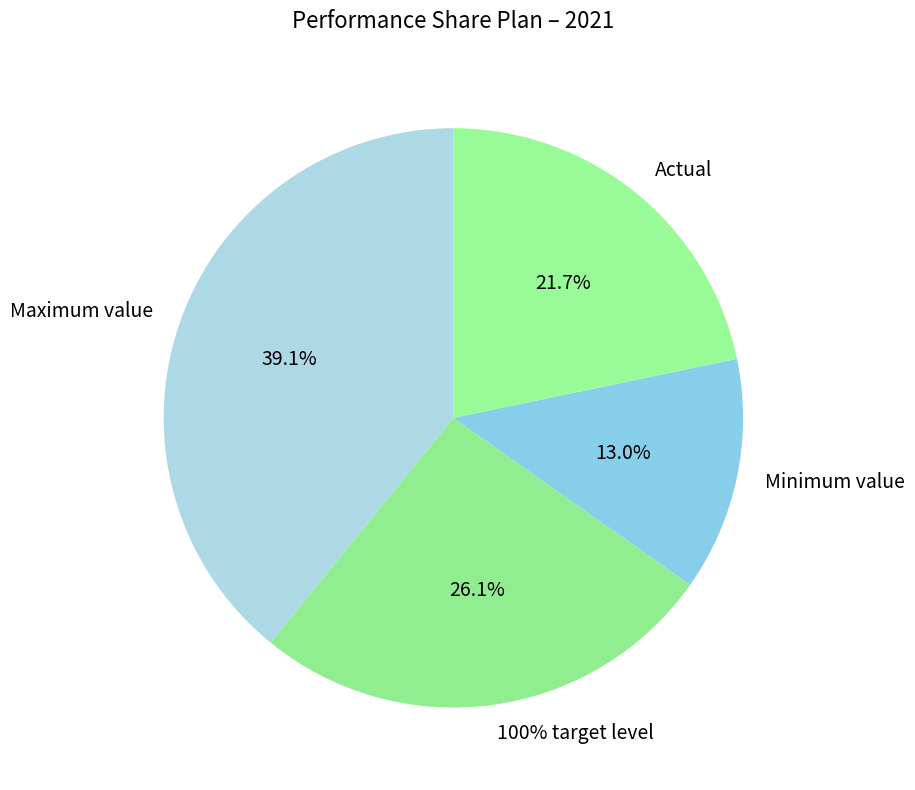

What is the total percentage of Actual and Maximum value?

60.9%